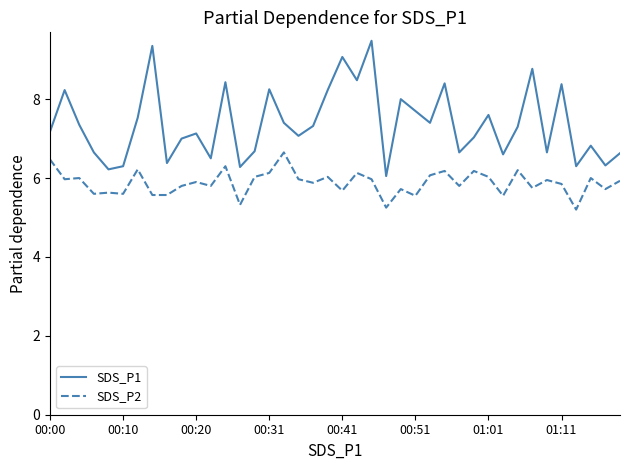

Which series has the largest total across all categories?

SDS_P1